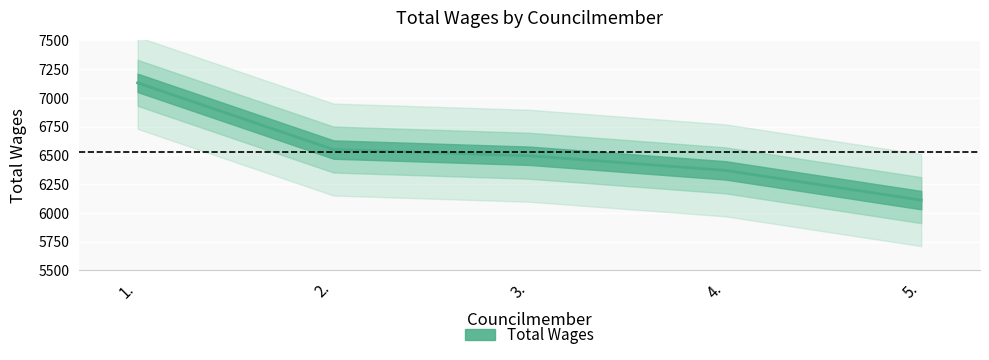

Rank the categories by value from lowest to highest.

5., 4., 3., 2., 1.